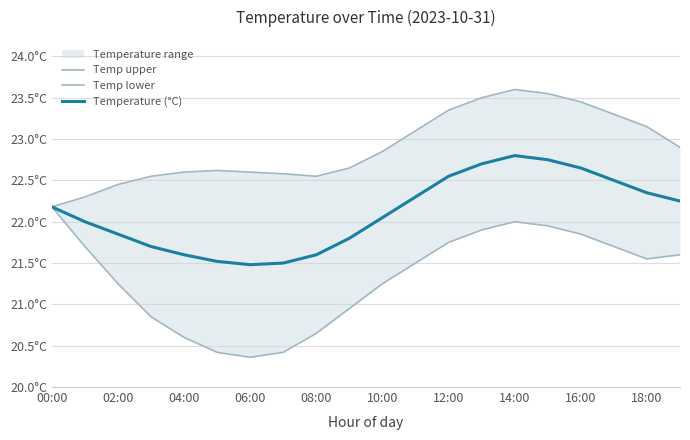

True or false: Temp upper has more than 0 interior local peaks.

True